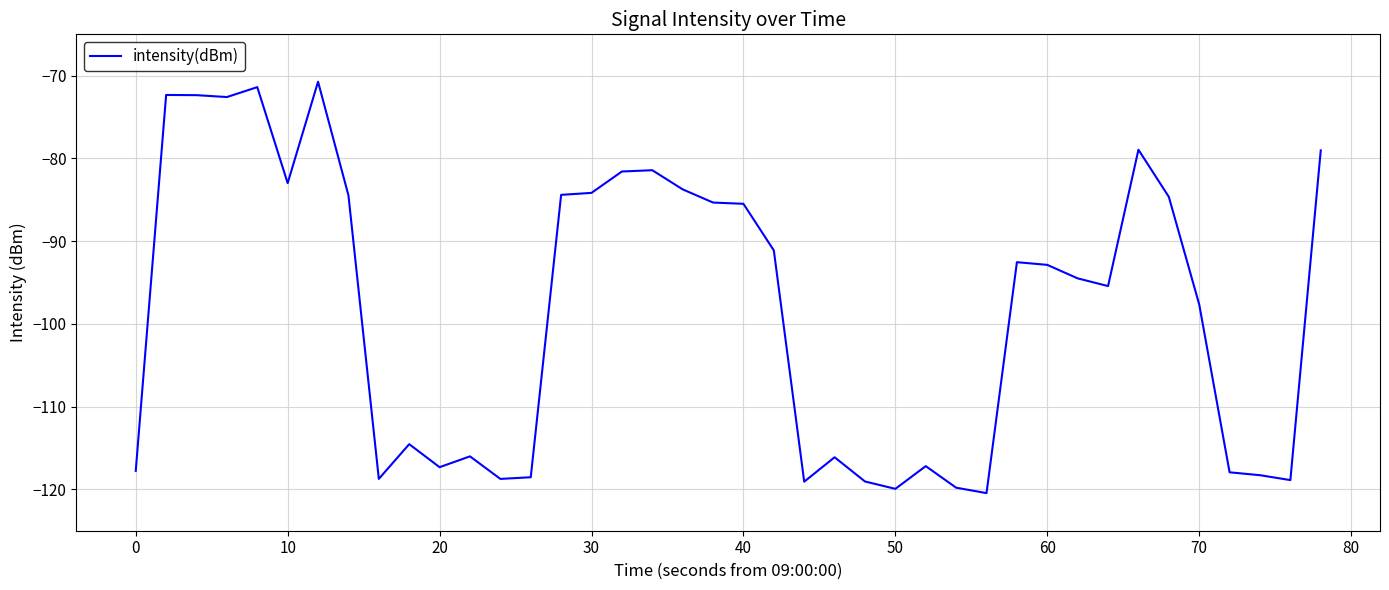

True or false: the data has more than 2 interior local peaks.

True